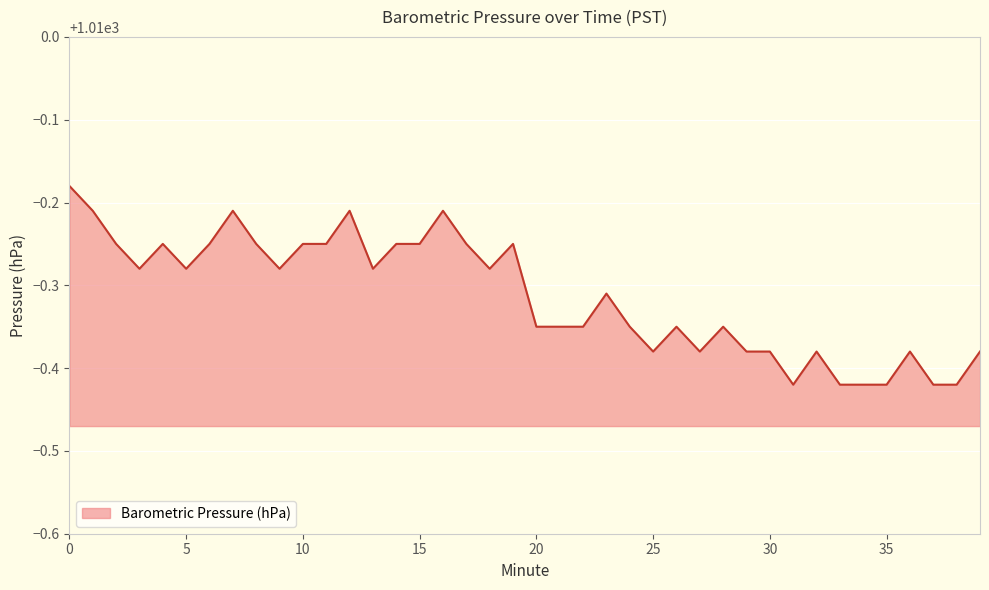

How many lines are shown in the chart?

1